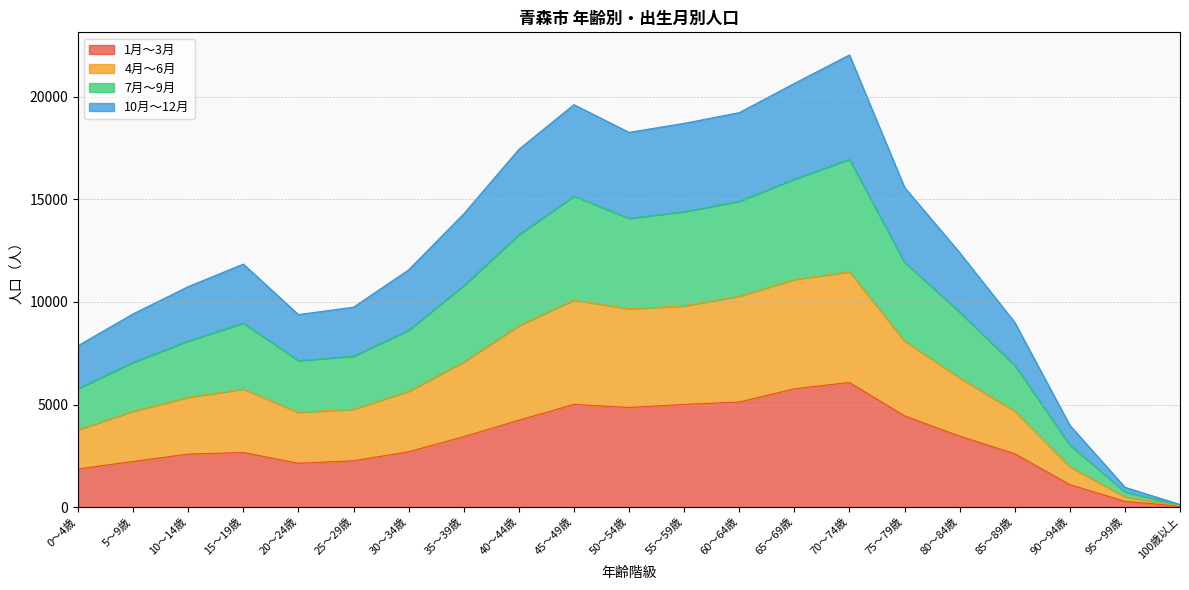

Between 10～14歳 and 100歳以上, which is larger?

10～14歳